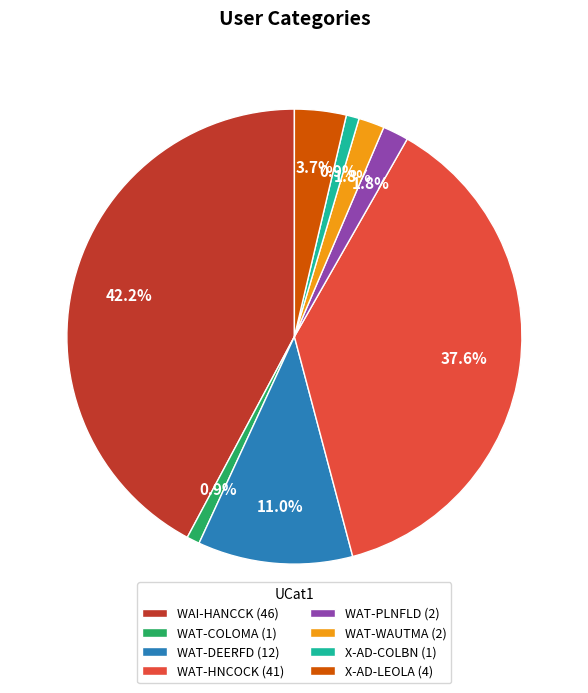

Count the number of slices in the pie.

8